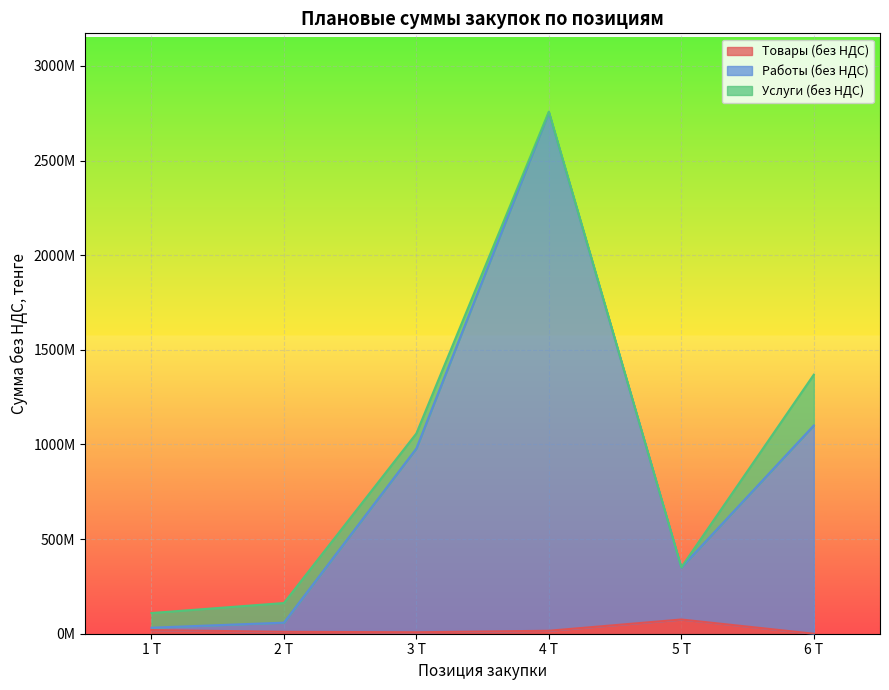

What is the sum of the Работы (без НДС) values at 5 Т and 2 Т?

407847160